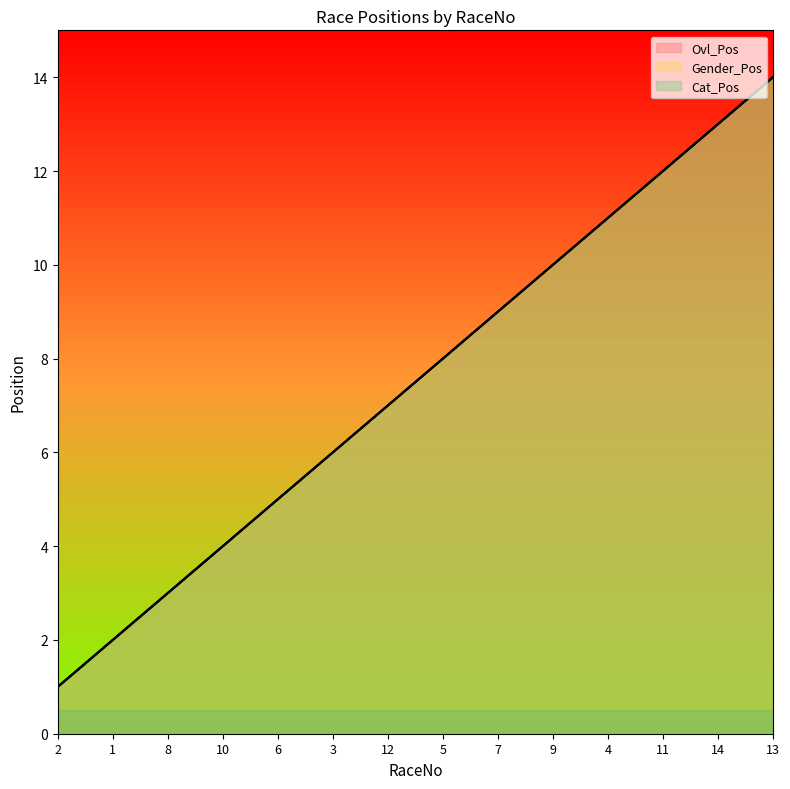

How many distinct data groups are displayed?

3